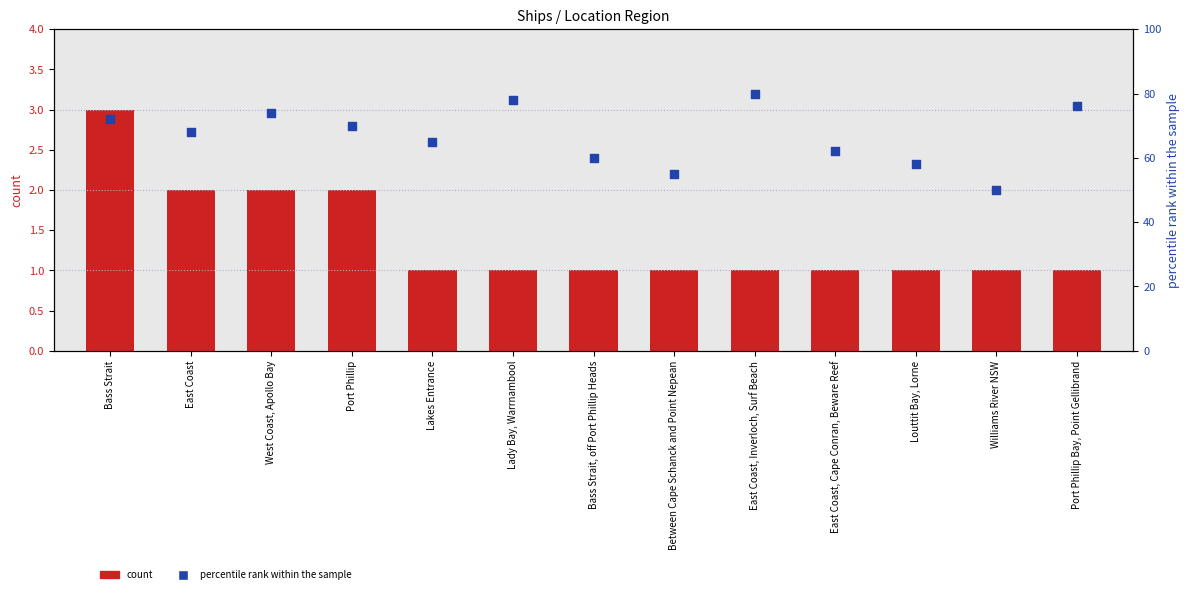

Which series contains the highest Y value?

percentile rank within the sample